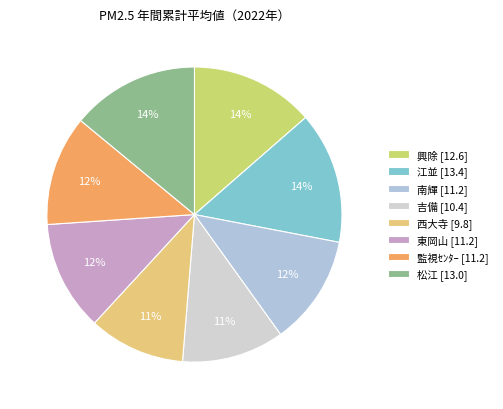

What is the smallest slice in the pie chart?

西大寺